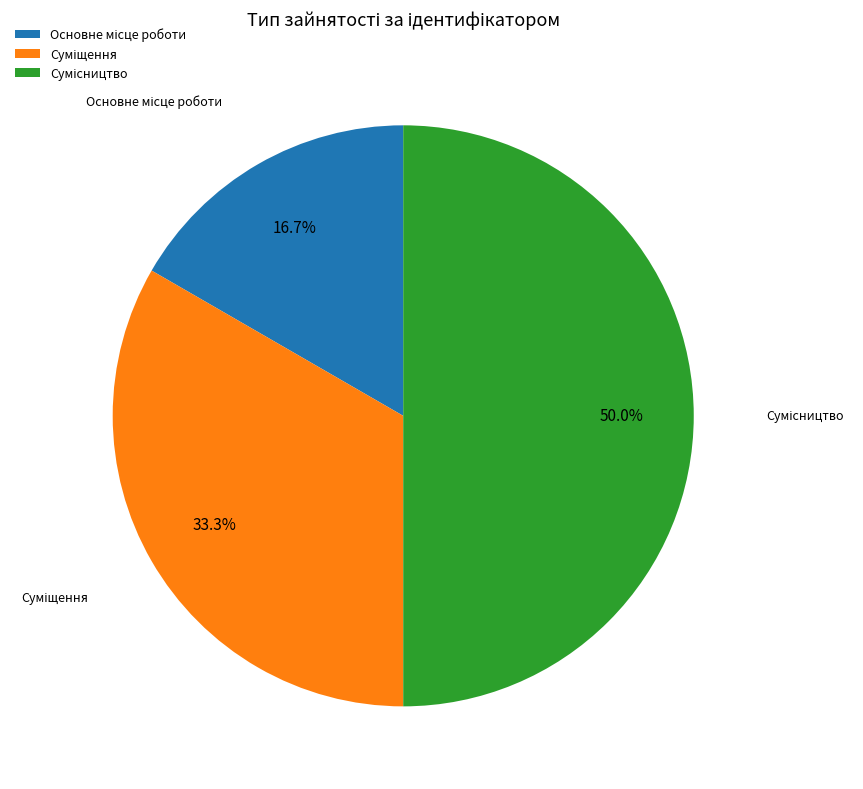

Count the number of slices in the pie.

3